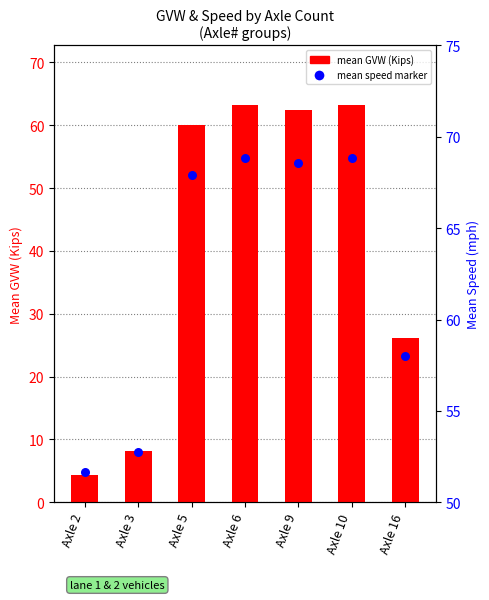

Which series reaches the minimum Y coordinate?

mean GVW (Kips)